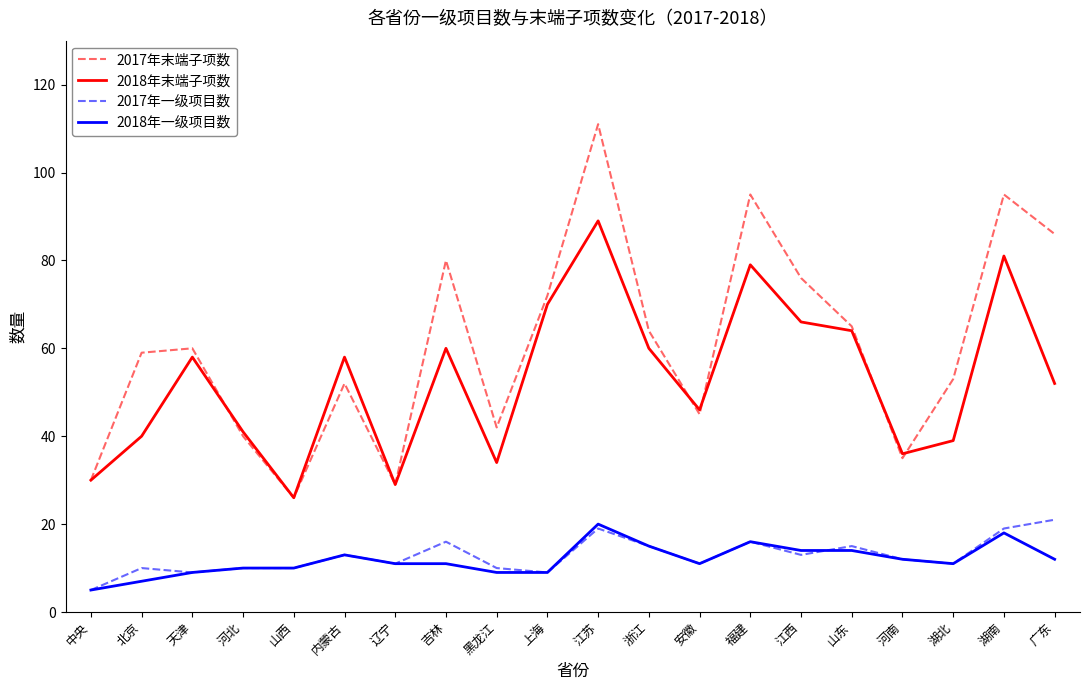

Count the number of data series in this chart.

4